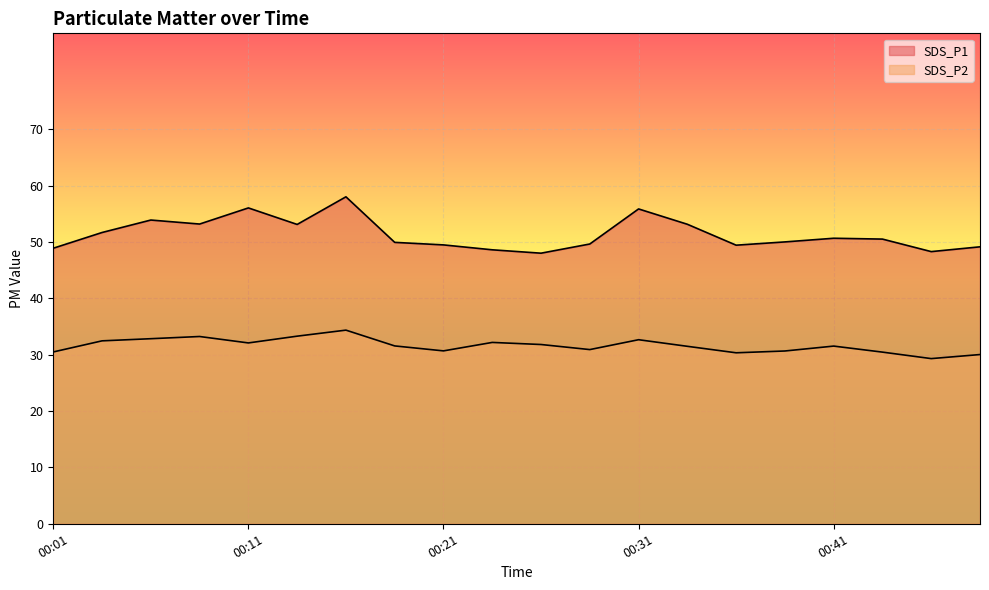

Which series has the largest total across all categories?

SDS_P1